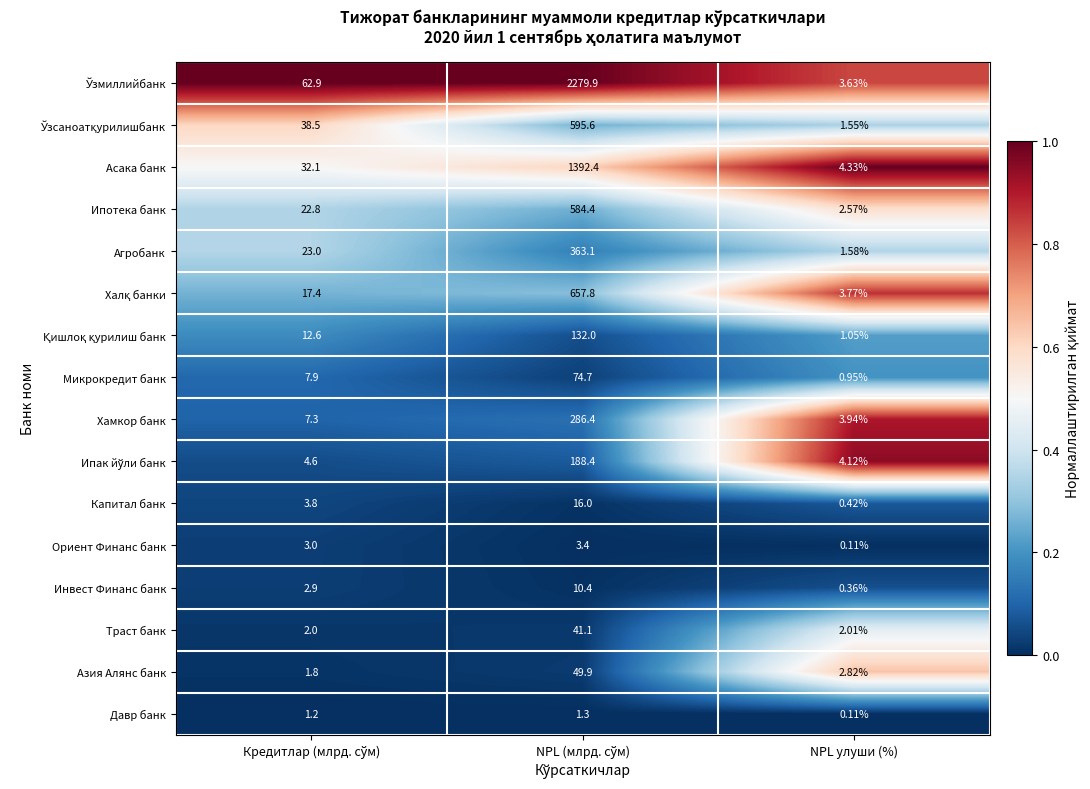

Which category has the lowest value across all series?

NPL улуши (%)